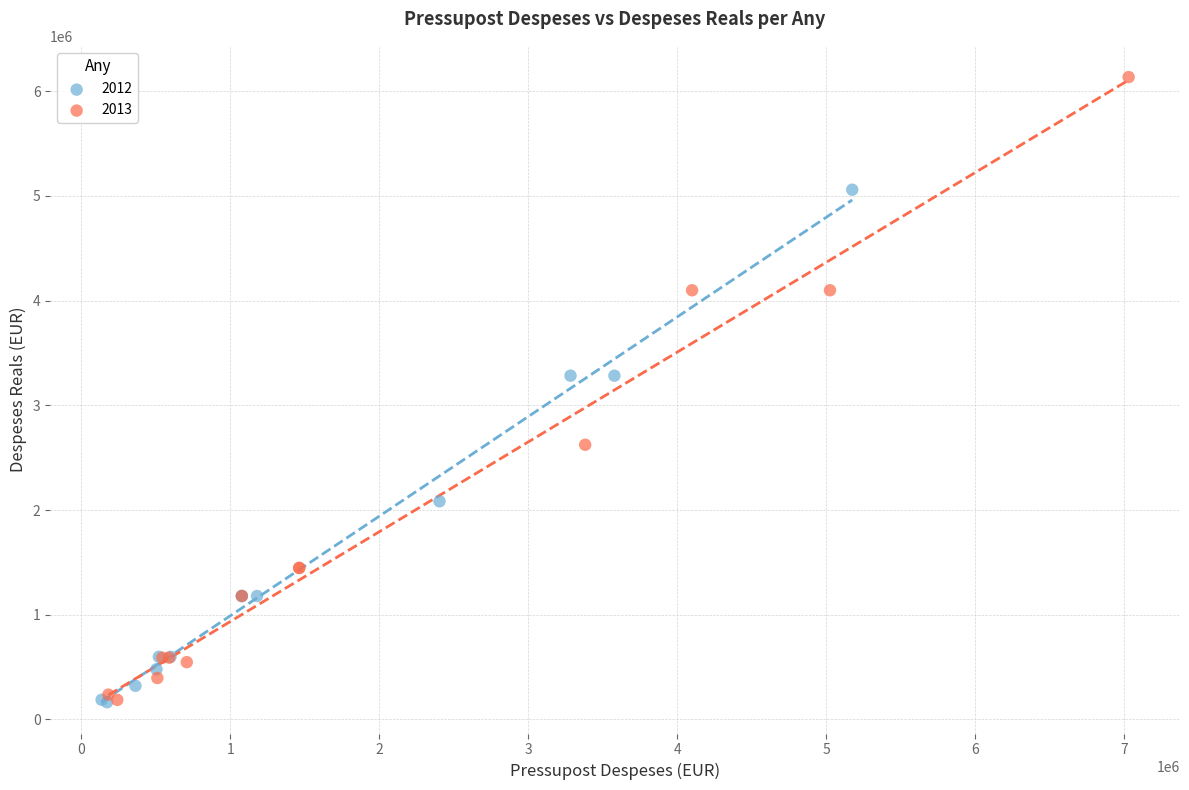

Which series reaches the maximum Y coordinate?

2013